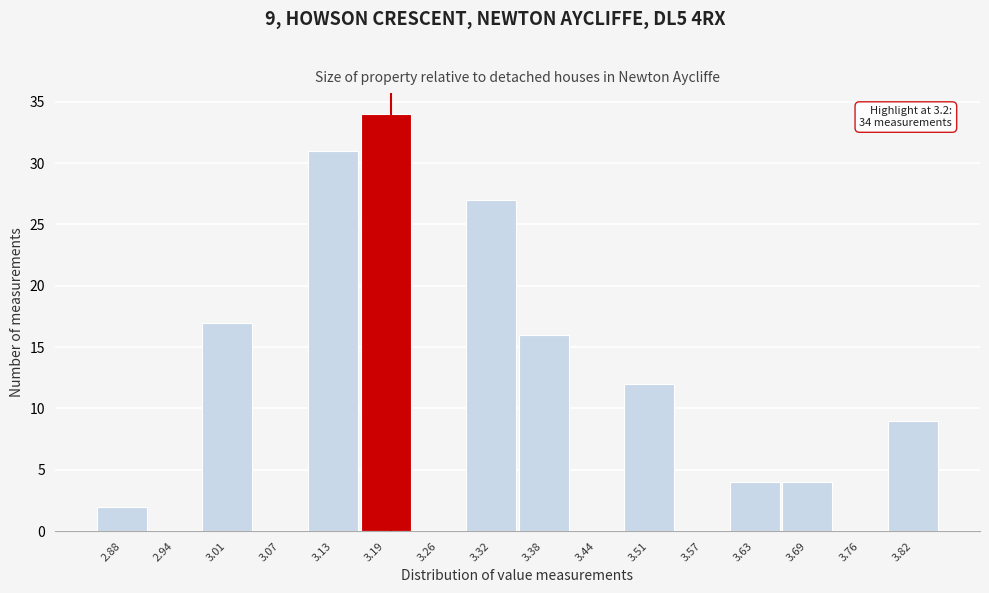

Which range on the x-axis has the tallest bar?

3.16 to 3.23